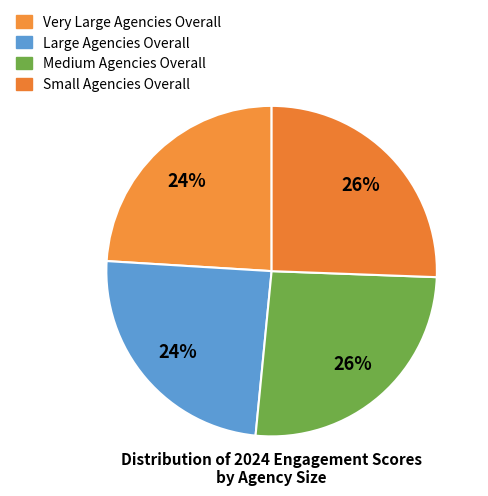

Is there a majority slice in this chart?

No